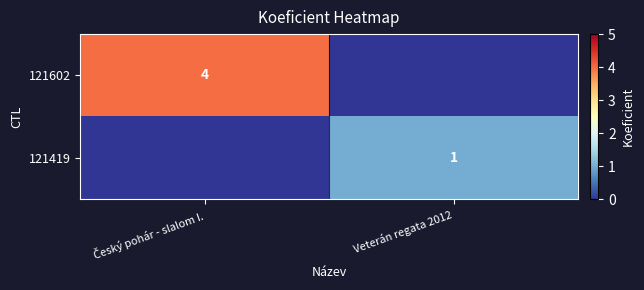

True or false: 121419 has a value of 1 at Veterán regata 2012.

True